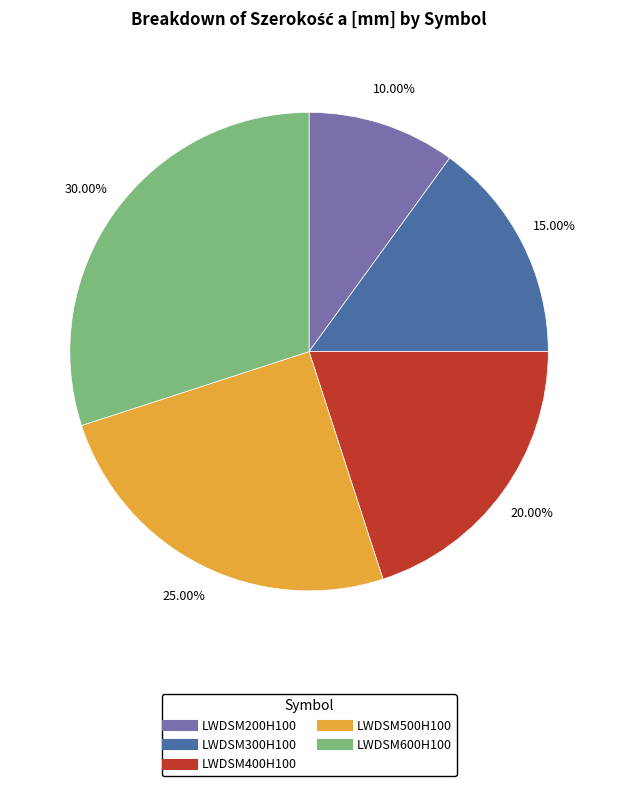

To the nearest percent, what is the difference between the largest and smallest slice percentages?

20%